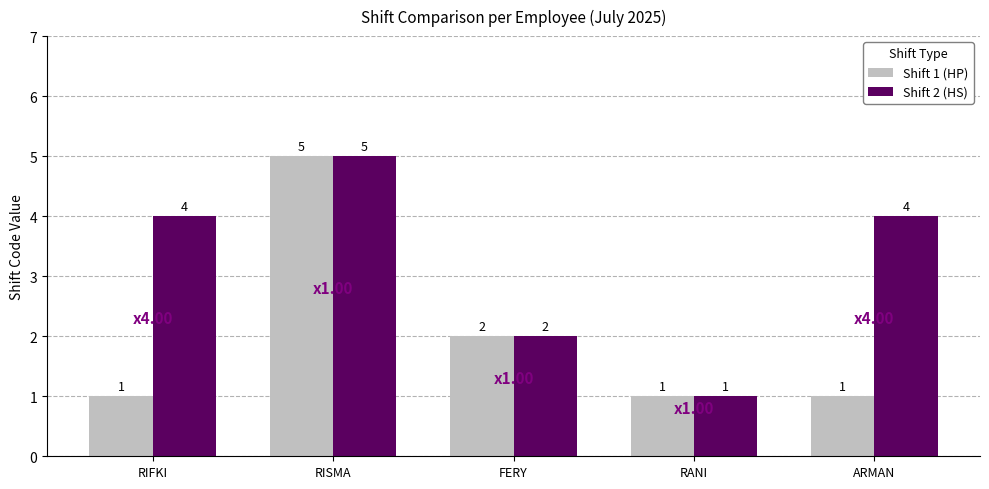

Reading left to right, extract all data points from this chart.

Shift 1 (HP): 1	5	2	1	1
Shift 2 (HS): 4	5	2	1	4